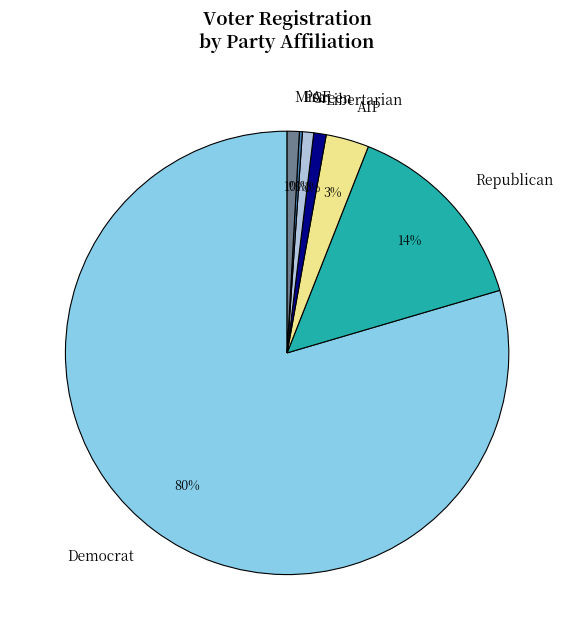

Is there any slice that represents more than half of the pie?

Yes